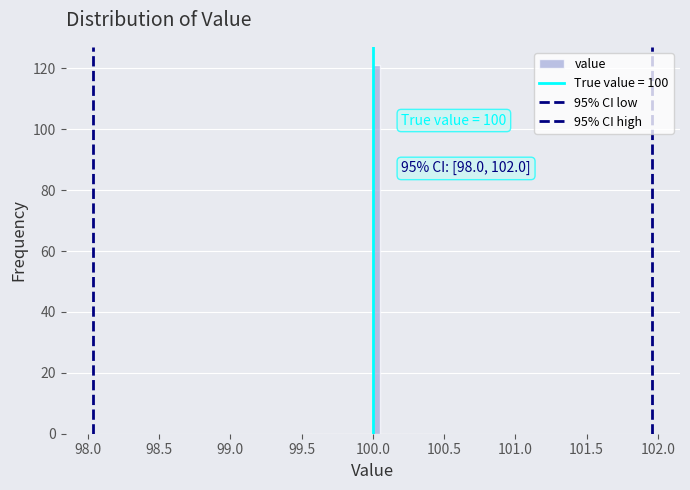

Read against the x-axis, roughly where is the centre of the tallest bar?

100.05